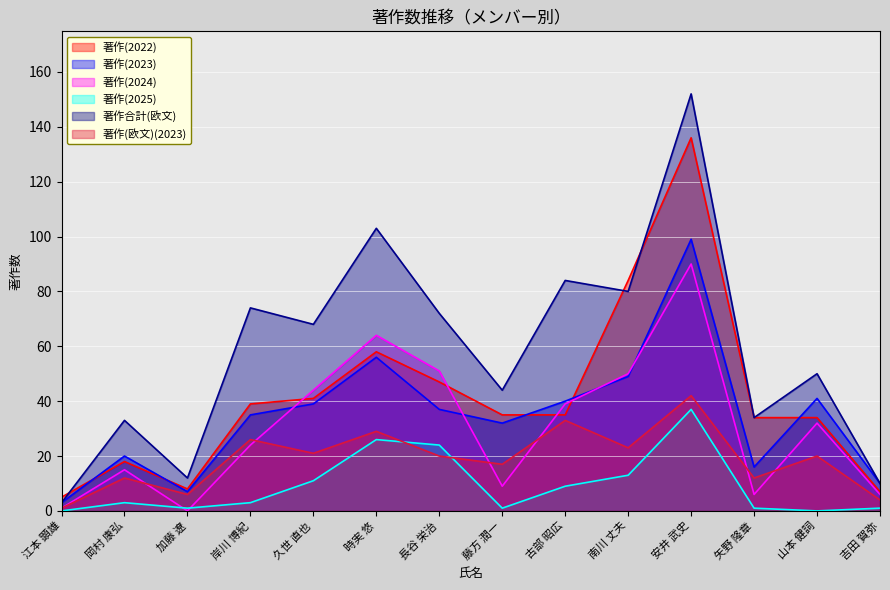

What is the sum of the 著作(2022) values at 岸川 博紀 and 岡村 康弘?

57